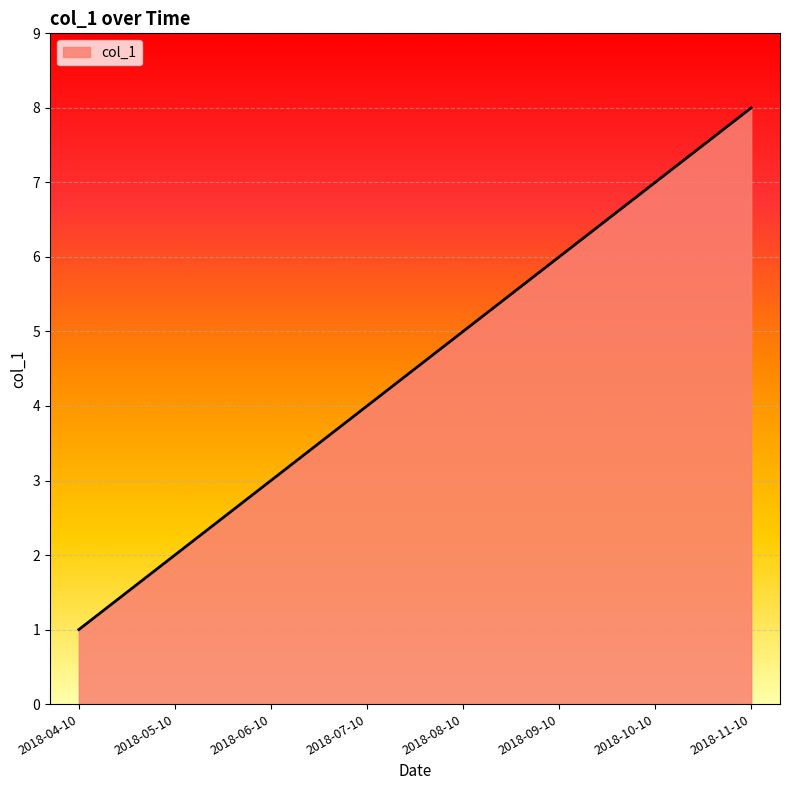

Is it true that the value at 2018-06-10 is 3?

True